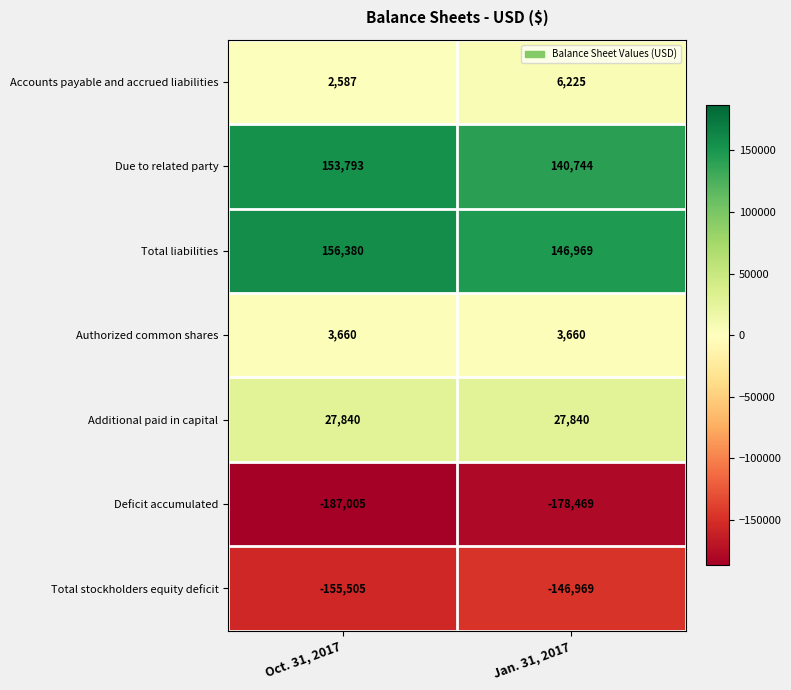

At which category is the sum across all series the highest?

Oct. 31, 2017